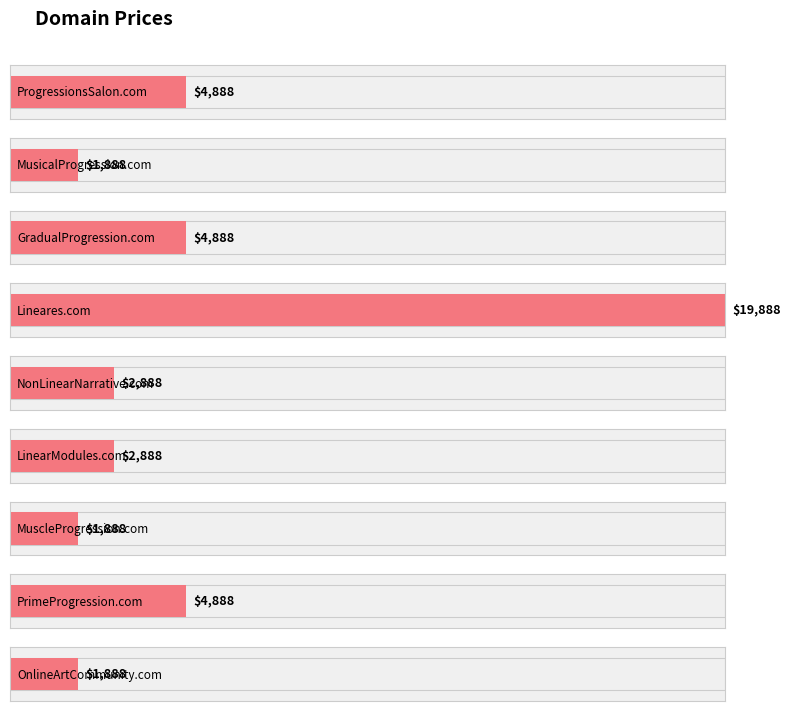

How many bars are there in total?

9